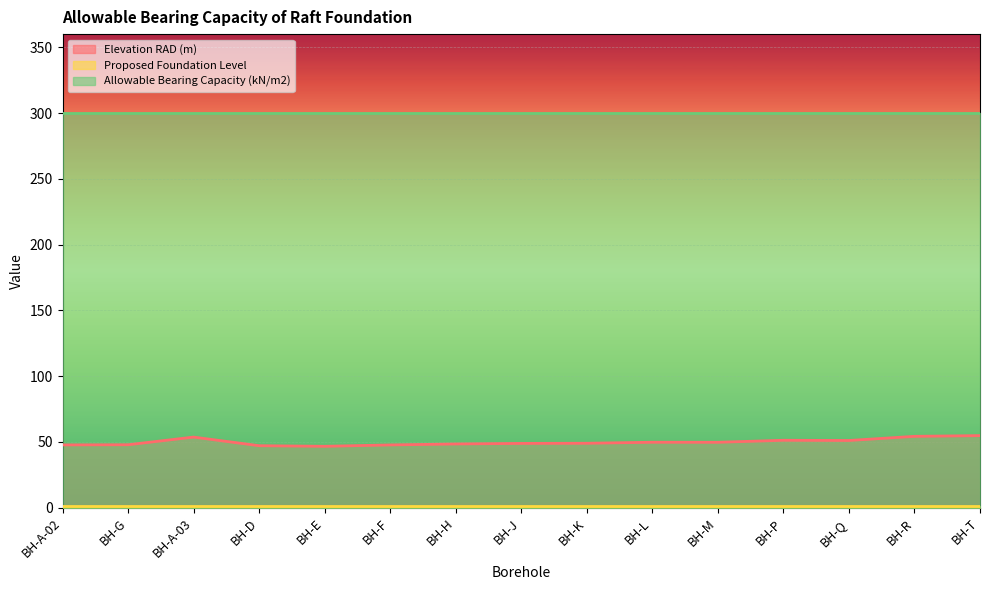

What is the total value across all series at BH-P?

352.8